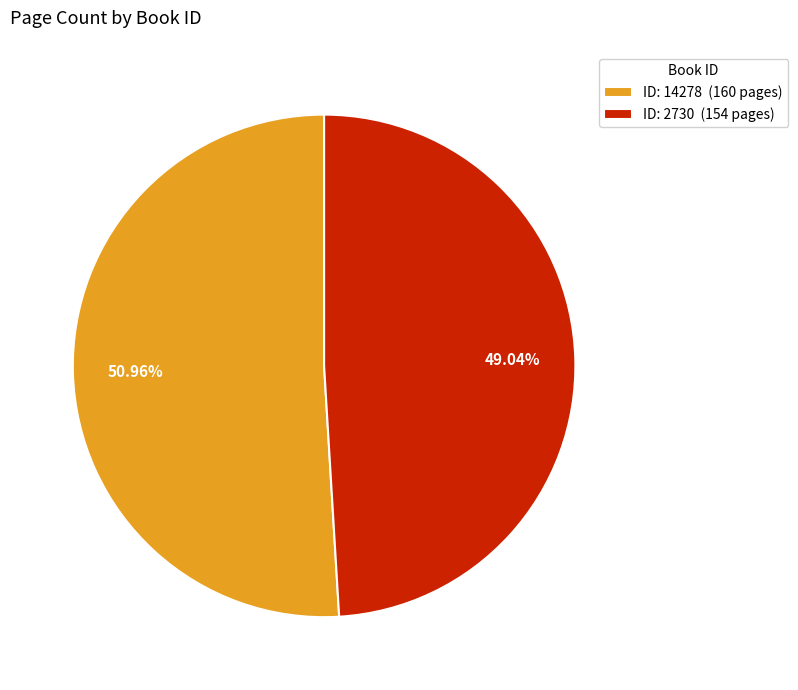

Approximately how many times larger is the value at ID: 14278 (160 pages) compared to ID: 2730 (154 pages)?

1.0